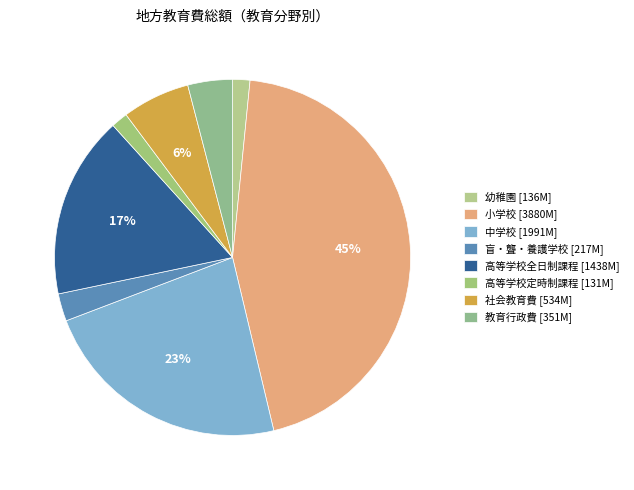

Which category has the biggest portion of the pie?

小学校